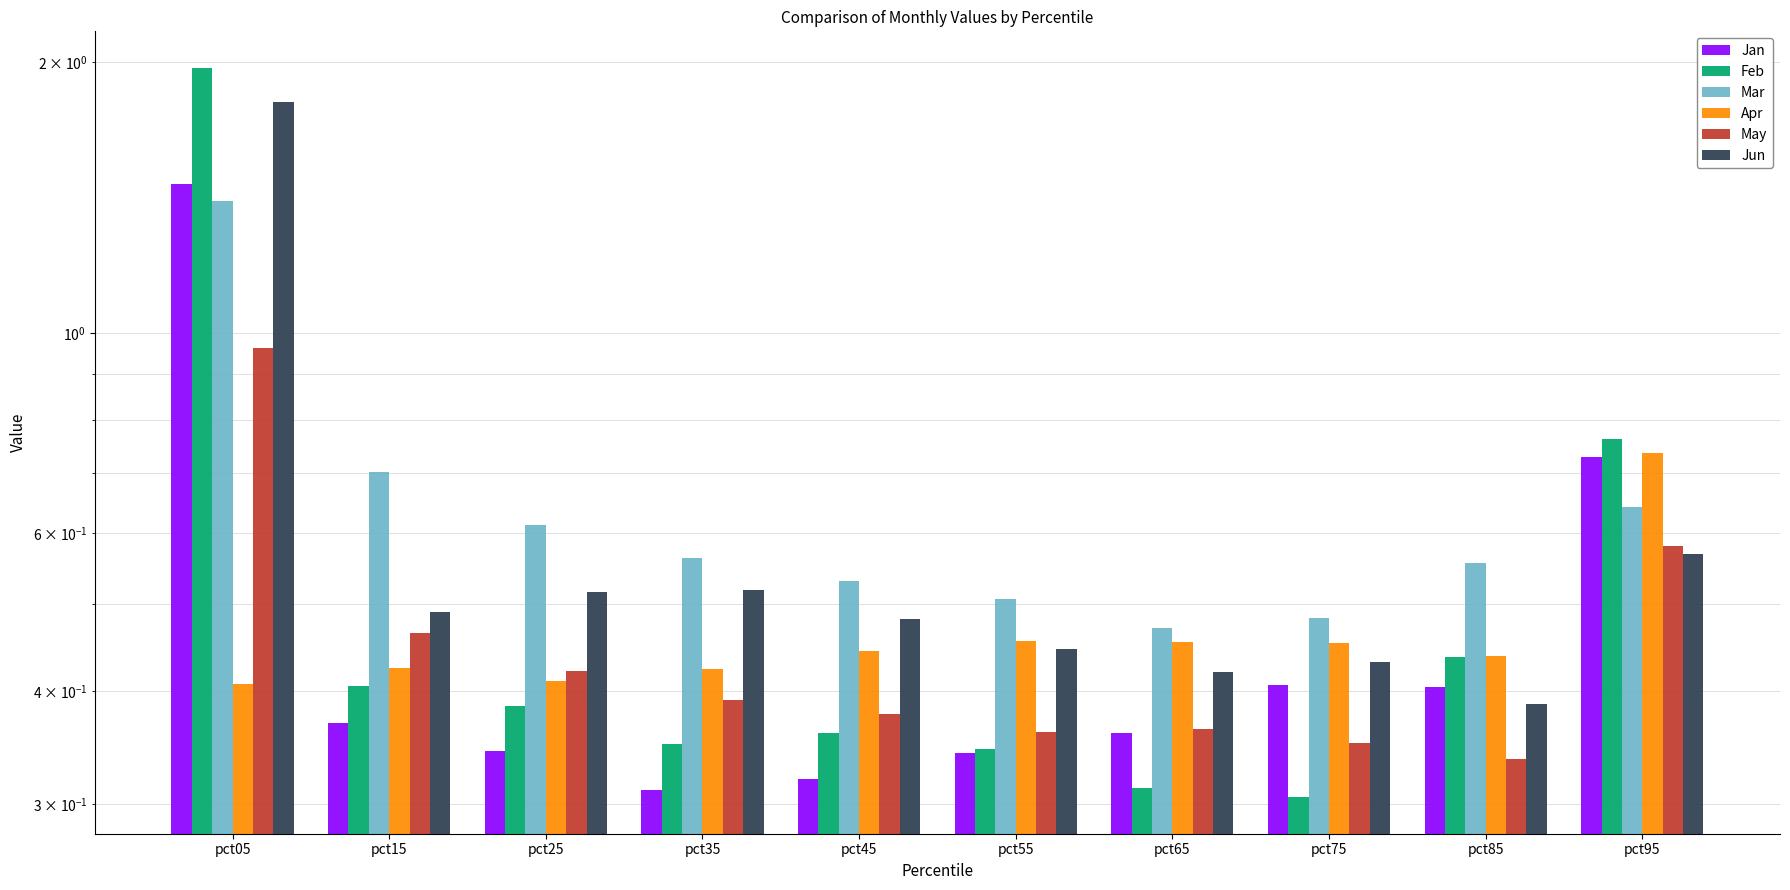

What are all the series names shown in the legend?

Jan, Feb, Mar, Apr, May, Jun